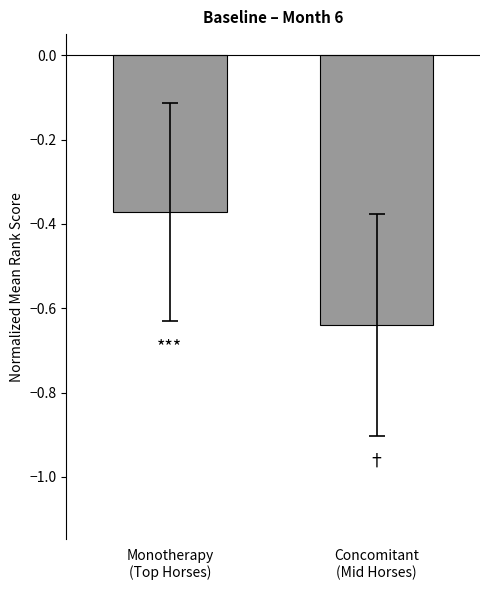

What is the label of the 1st bar from the left?

Monotherapy
(Top Horses)